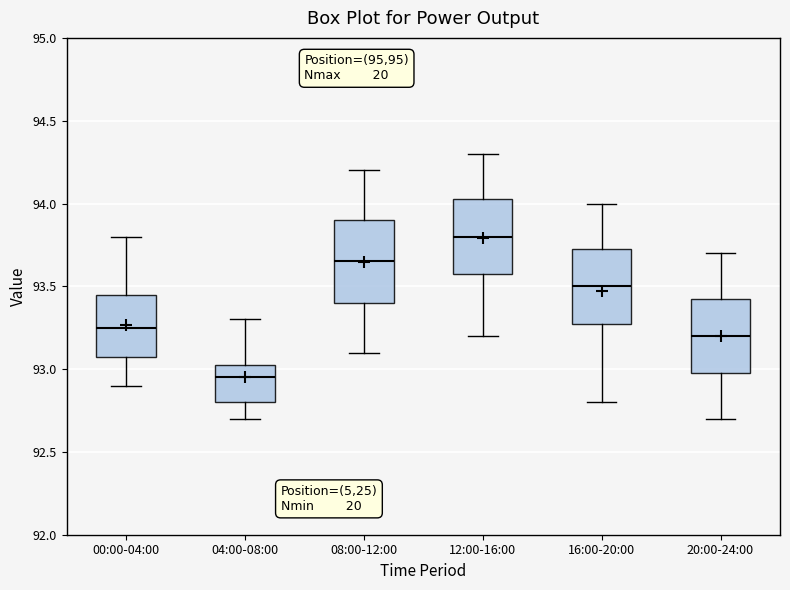

Where does the upper whisker of the box for 16:00-20:00 end on the y-axis? The values are not printed on the chart, so give them approximately, as read against the axis.

94.00